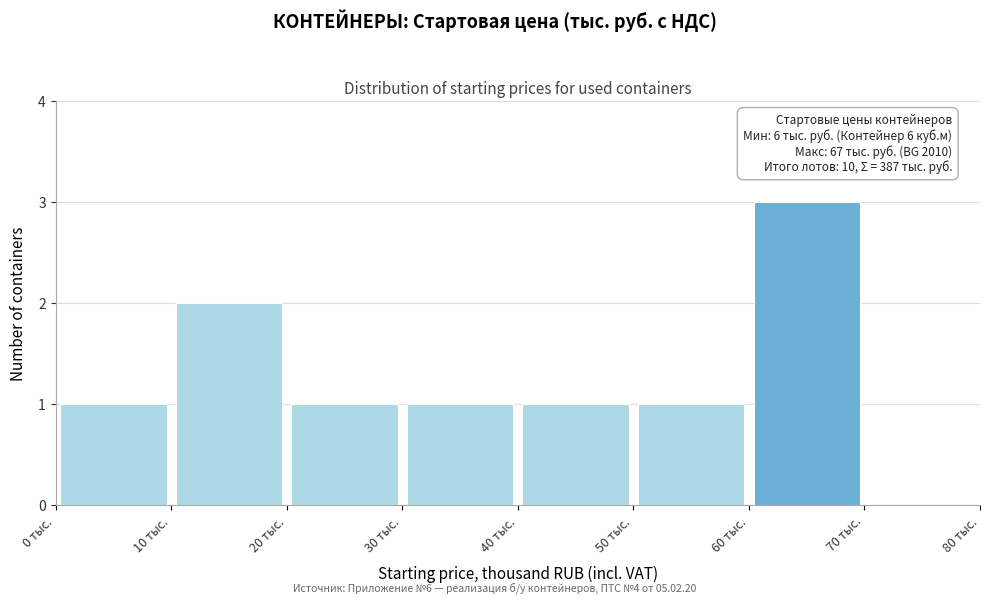

Over which range of the x-axis is the bar tallest?

60 to 70